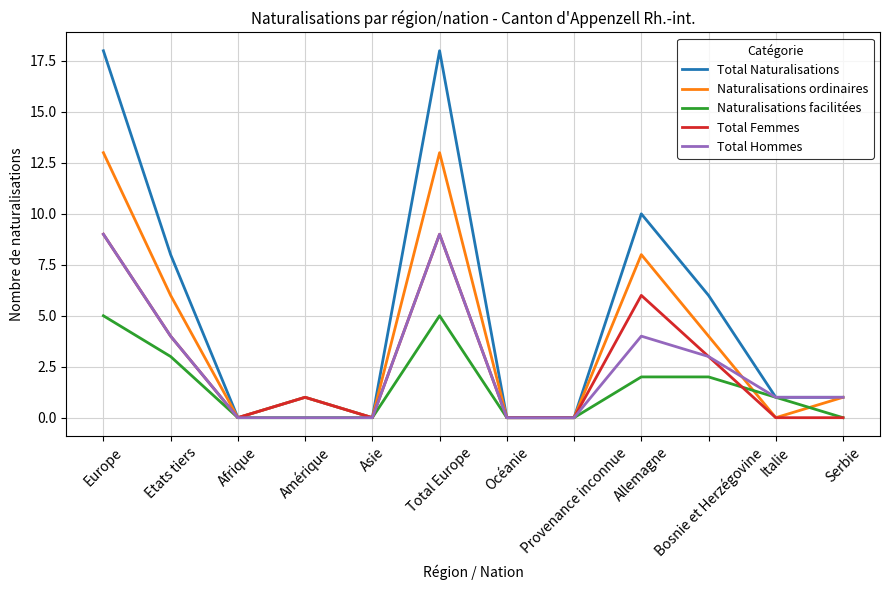

Is it true that Naturalisations ordinaires equals 6 at Etats tiers?

True